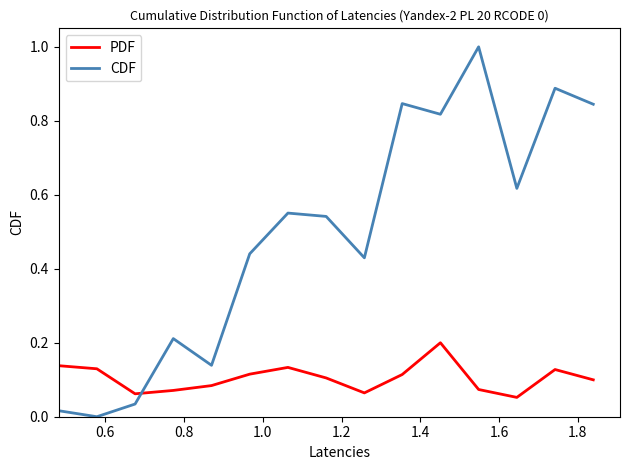

Which series ends up on top after the final intersection of CDF and PDF?

CDF